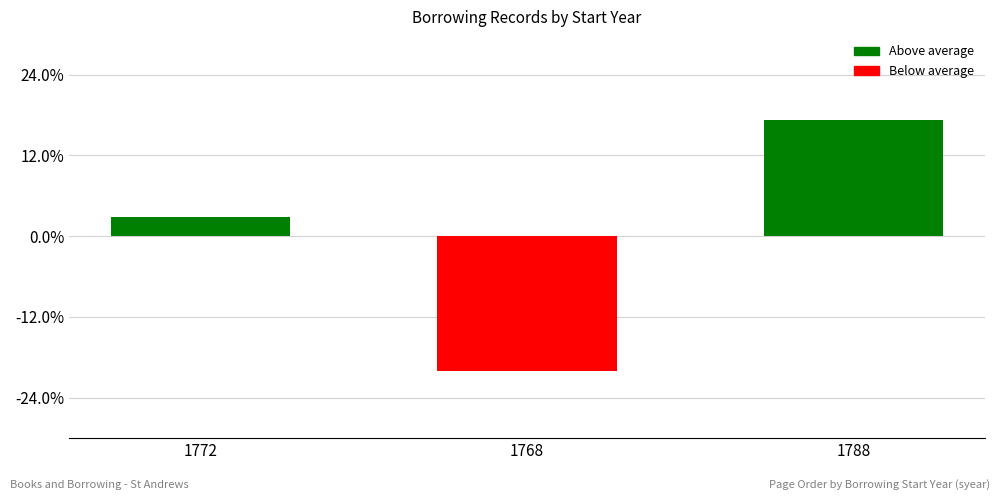

Does the chart contain any negative values?

Yes